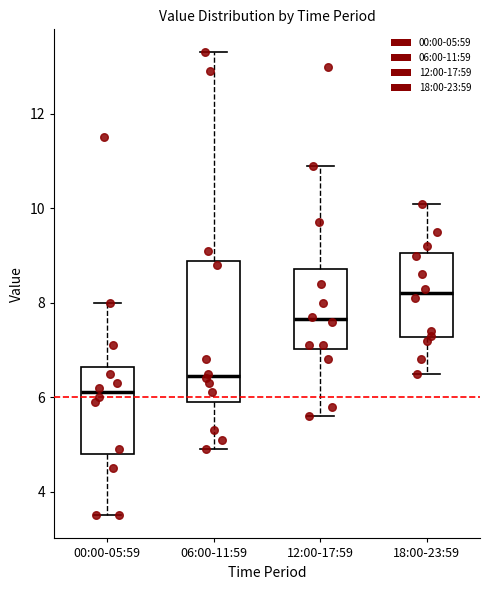

Reading left to right, read every box against the y-axis: the position of its median line, the range the box covers, and the ends of its whiskers. The values are not printed on the chart, so give them approximately, as read against the axis.

00:00-05:59: median 6.2, box 4.8 to 6.6, whiskers 3.6 to 8.0
06:00-11:59: median 6.4, box 6.0 to 8.8, whiskers 5.0 to 13.4
12:00-17:59: median 7.6, box 7.0 to 8.8, whiskers 5.6 to 11.0
18:00-23:59: median 8.2, box 7.2 to 9.0, whiskers 6.6 to 10.2